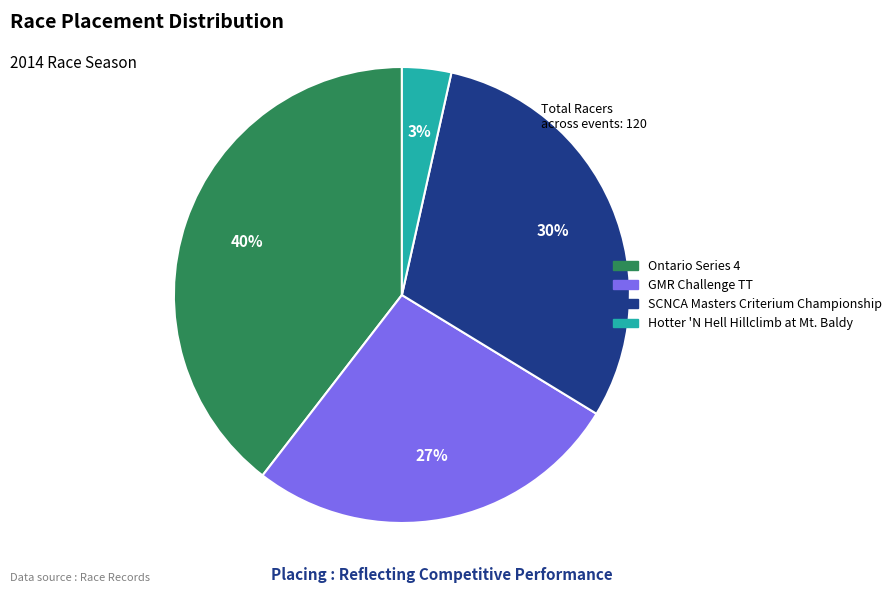

To the nearest percent, what is the difference between the Hotter 'N Hell Hillclimb at Mt. Baldy and SCNCA Masters Criterium Championship slice percentages?

27%